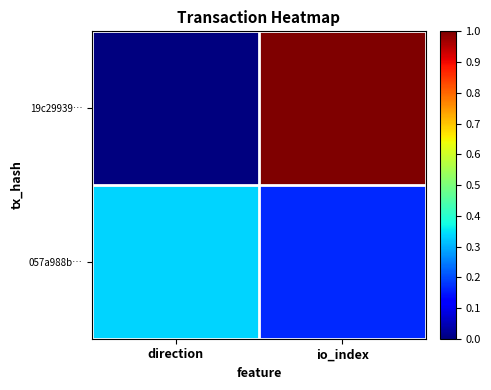

At which category is the sum across all series the highest?

io_index